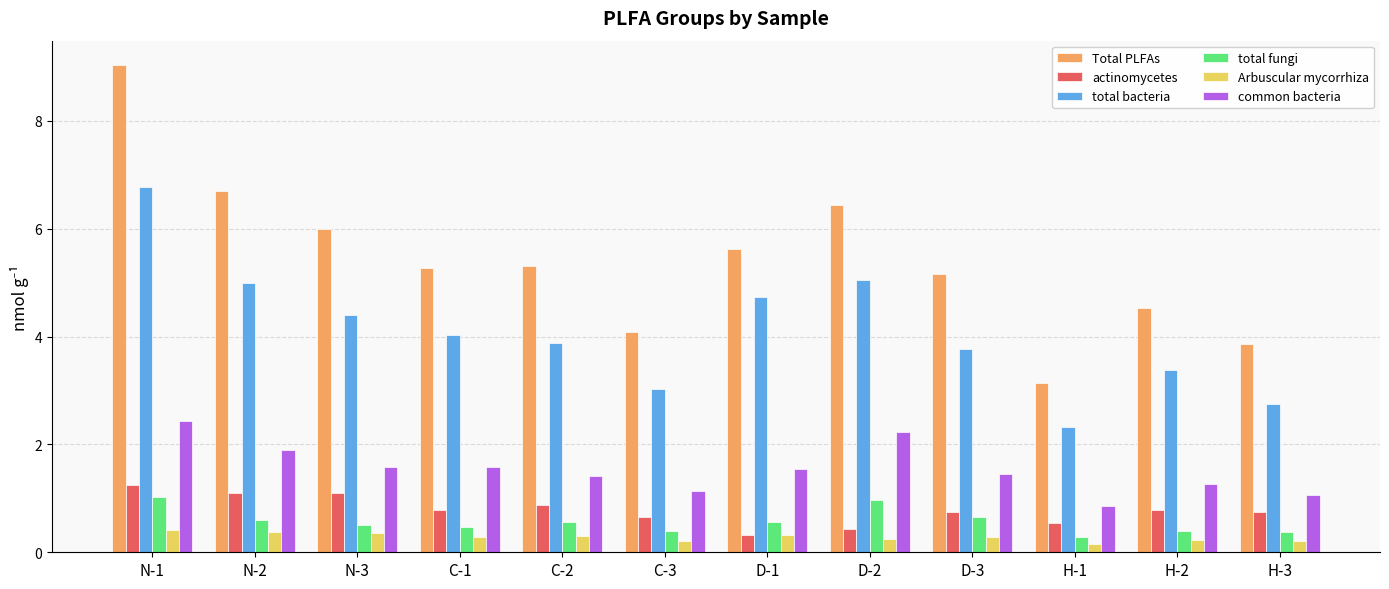

How many bars are there in total?

72